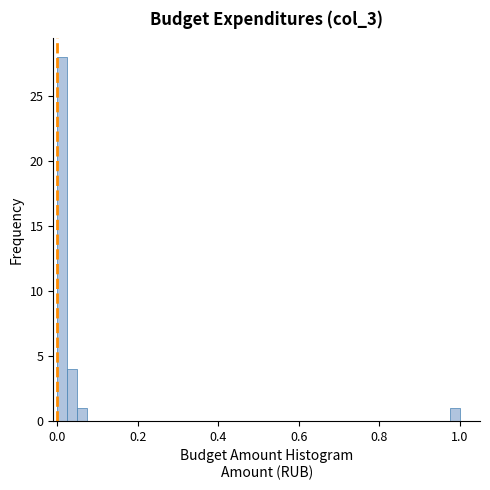

Around what value on the x-axis is the tallest bar? Give the approximate position of its centre, as read against the axis.

0.02